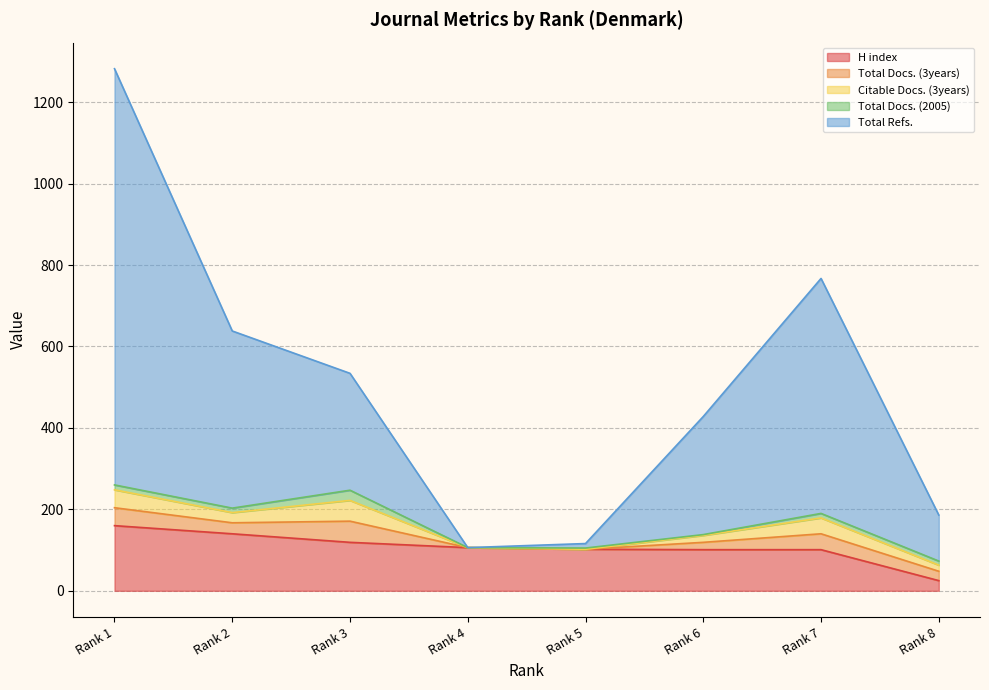

Does the chart have visible grid lines?

Yes